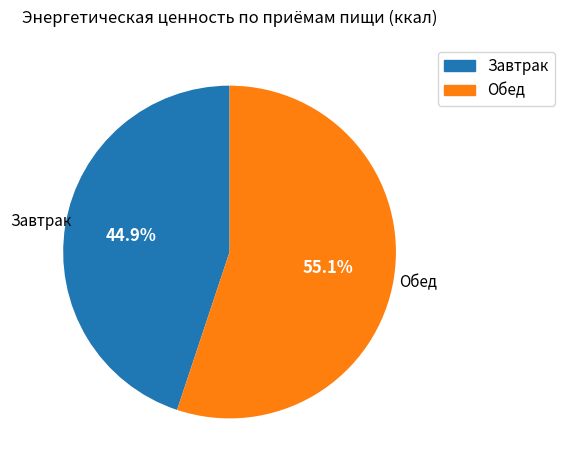

How many segments does this pie chart have?

2